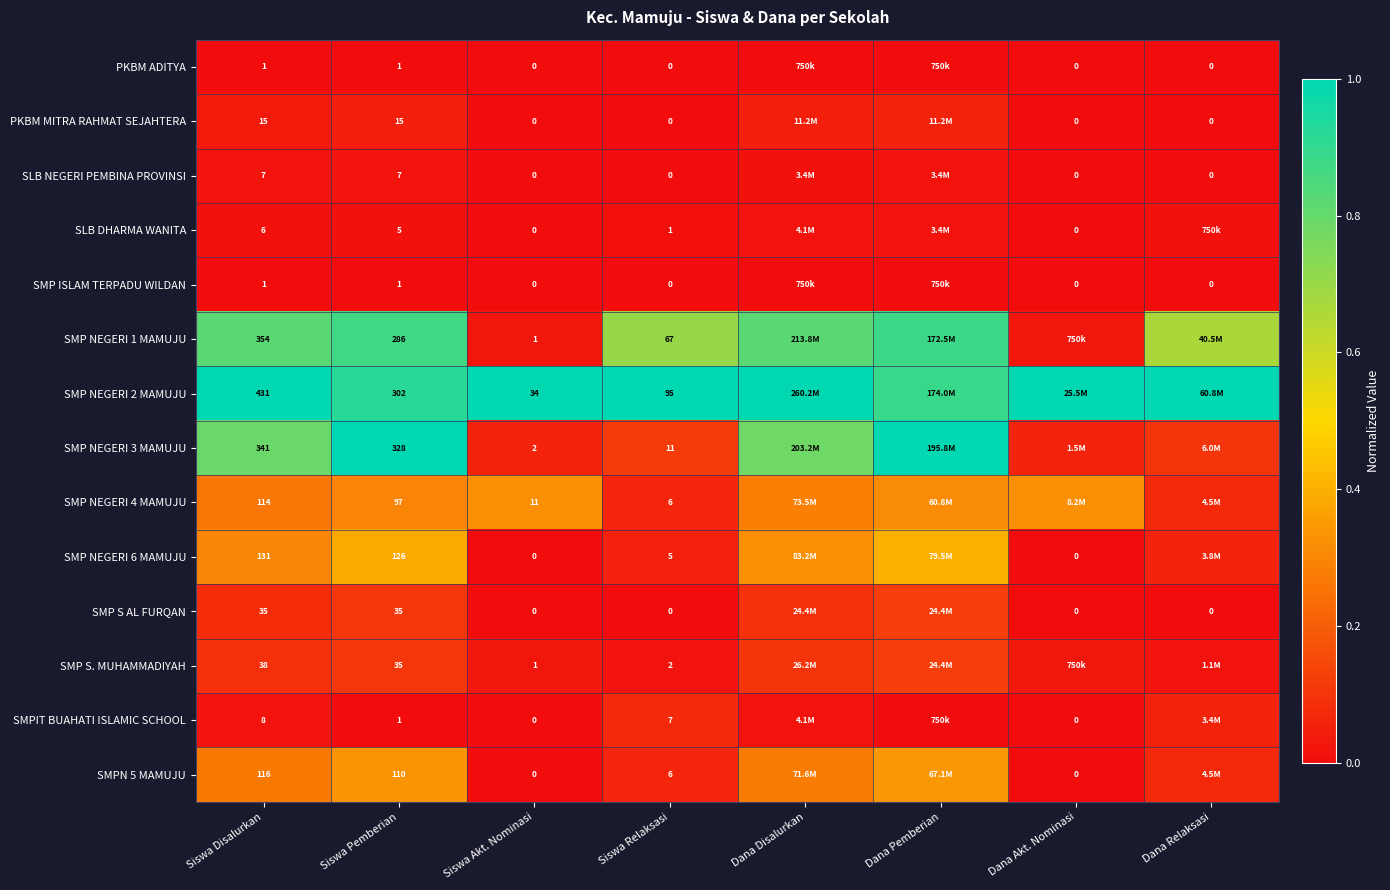

Is the value of SMP ISLAM TERPADU WILDAN at Siswa Disalurkan greater than the value of SLB NEGERI PEMBINA PROVINSI at Dana Akt. Nominasi?

Yes